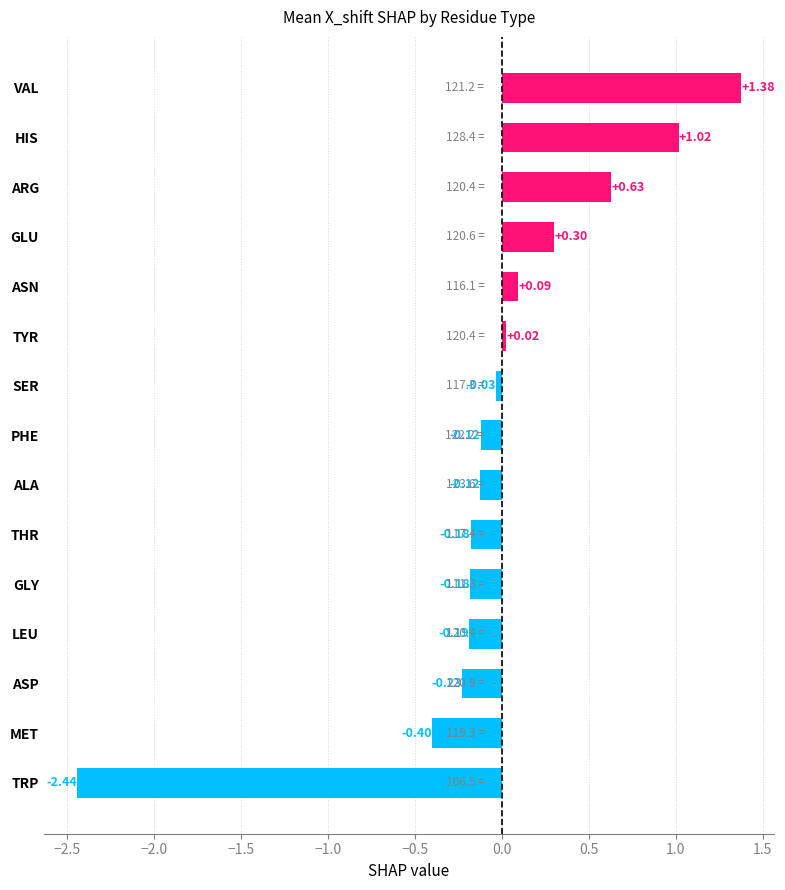

At which category does the chart reach its minimum across all series?

TRP